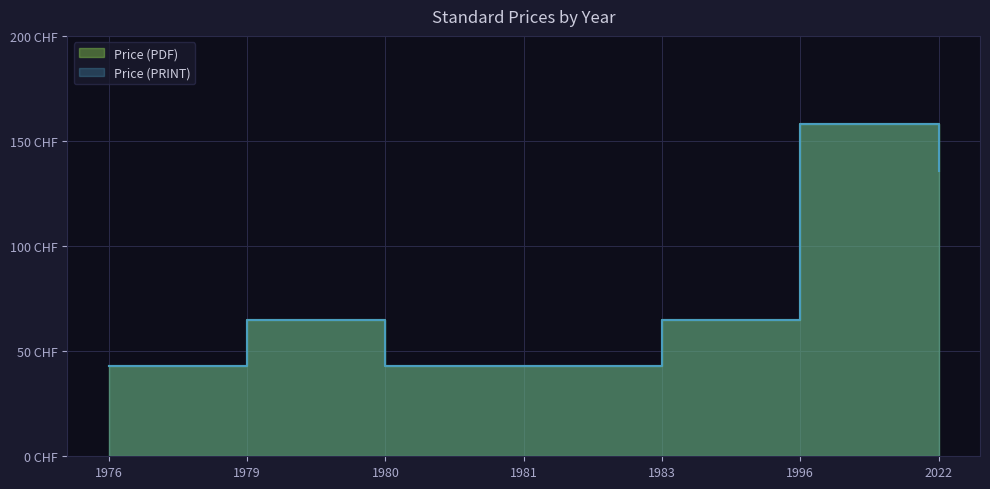

What is the average value of the Price (PRINT) series?

78